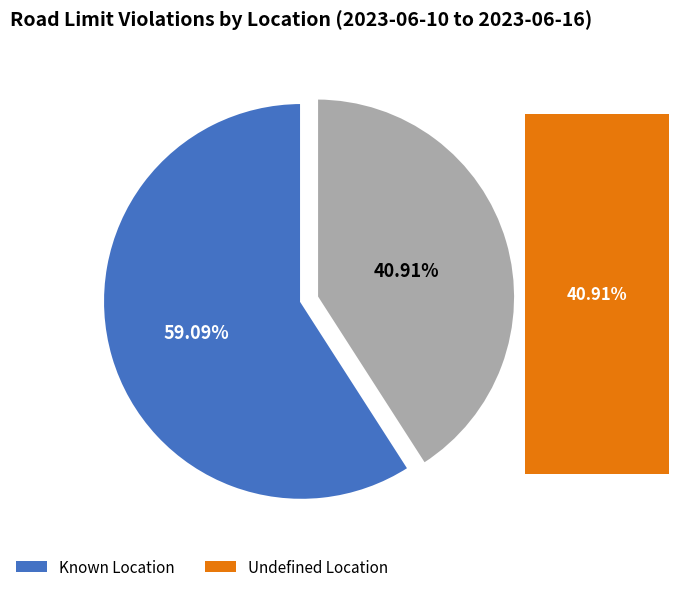

Does any single category account for the majority?

Yes